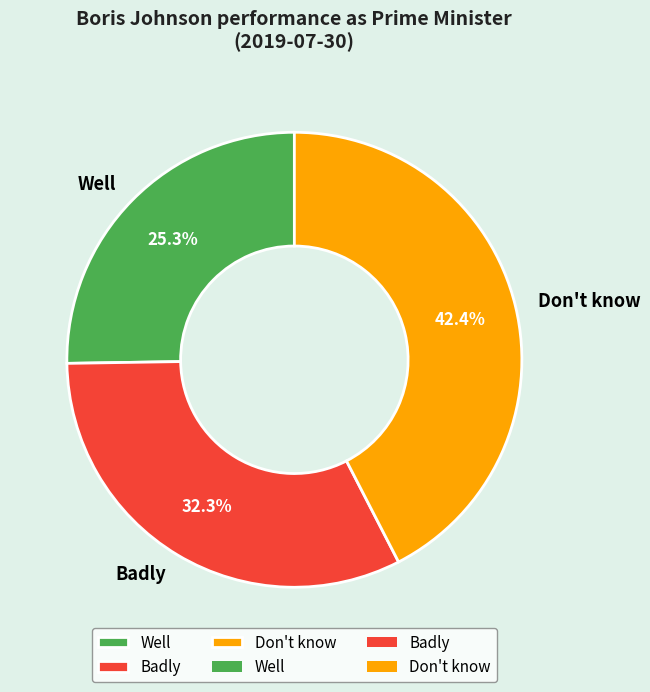

Rank the categories by value from highest to lowest.

Don't know, Badly, Well